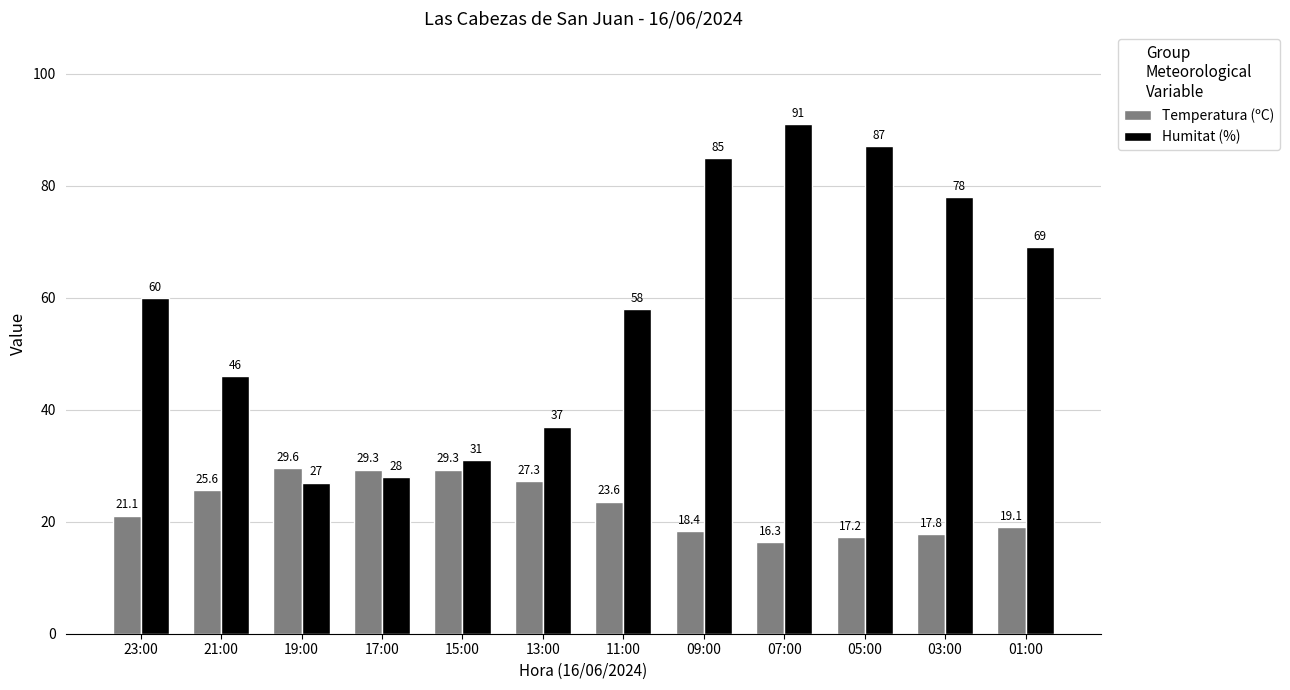

Rank the series by their maximum value, from highest to lowest.

Humitat (%), Temperatura (ºC)